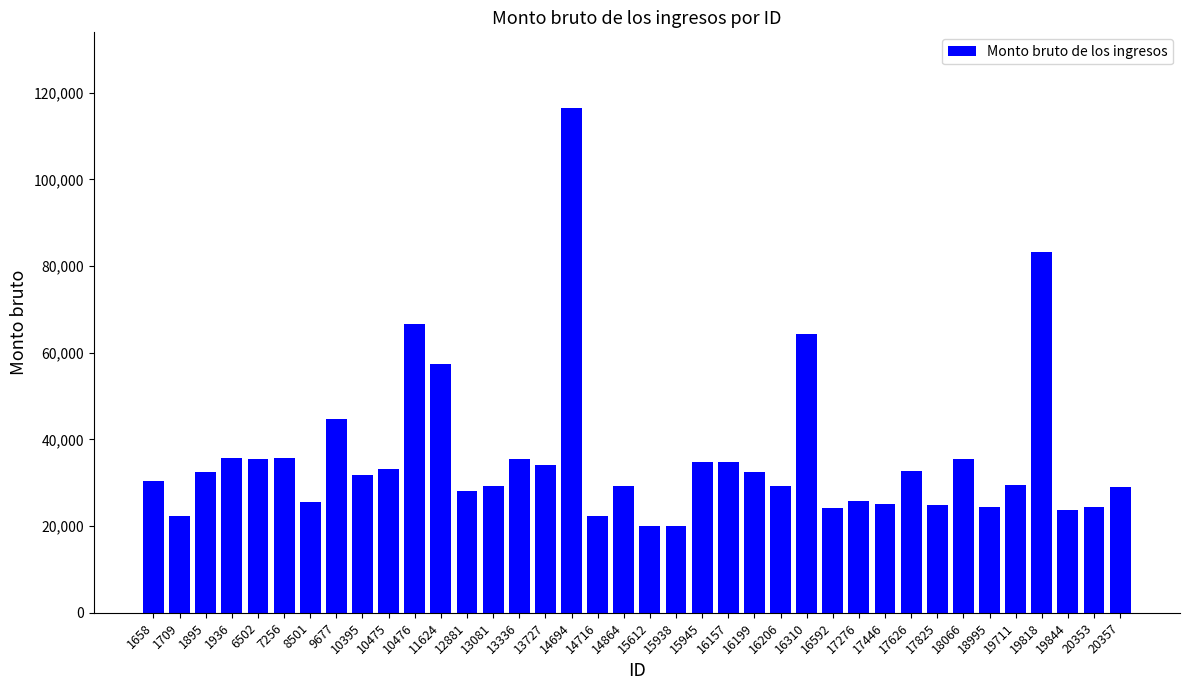

What is the value of the 13th bar from the left?

28037.1